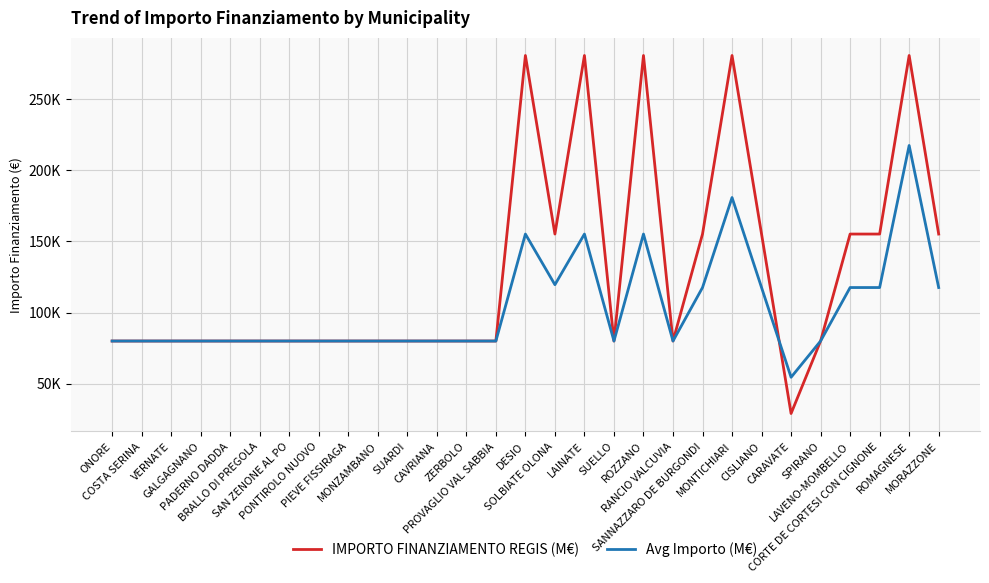

Which series has the widest spread of values?

IMPORTO FINANZIAMENTO REGIS (M€)